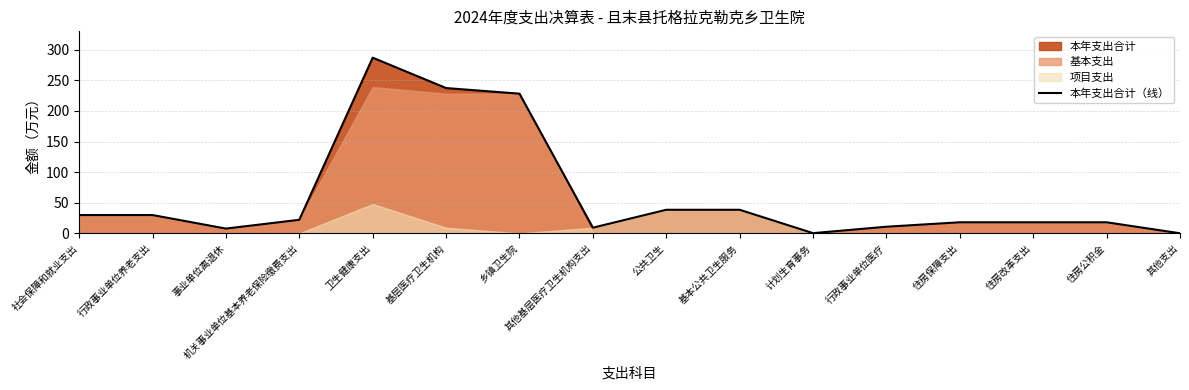

What position from the right is 事业单位离退休?

14